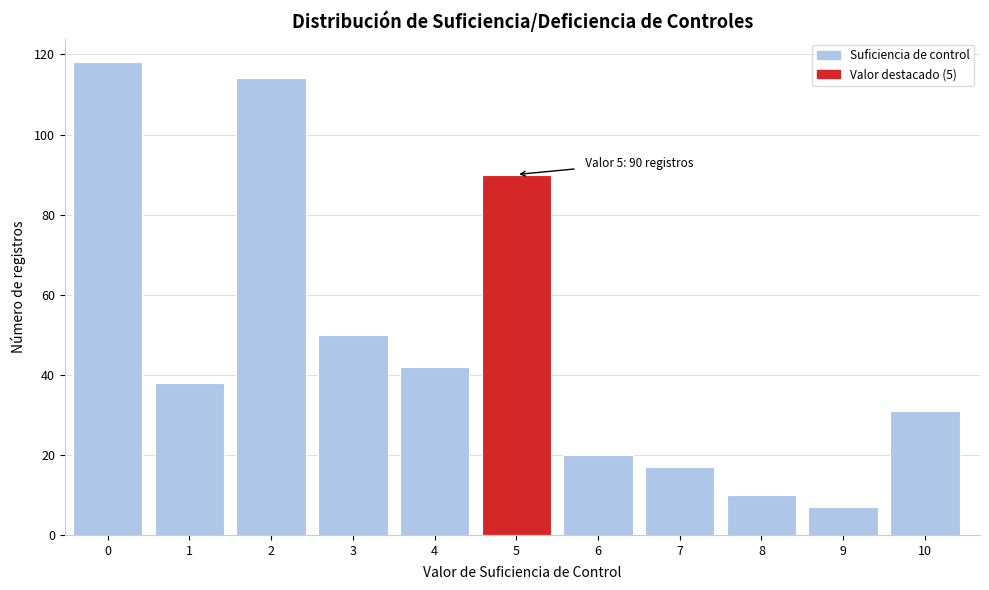

Reading left to right, what are all the values shown in this chart?

118	38	114	50	42	90	20	17	10	7	31